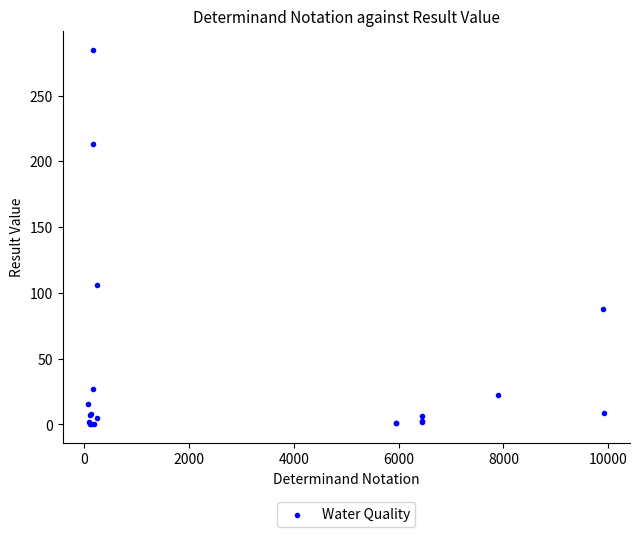

What Y value in the scatter plot is closest to 142?

106.0